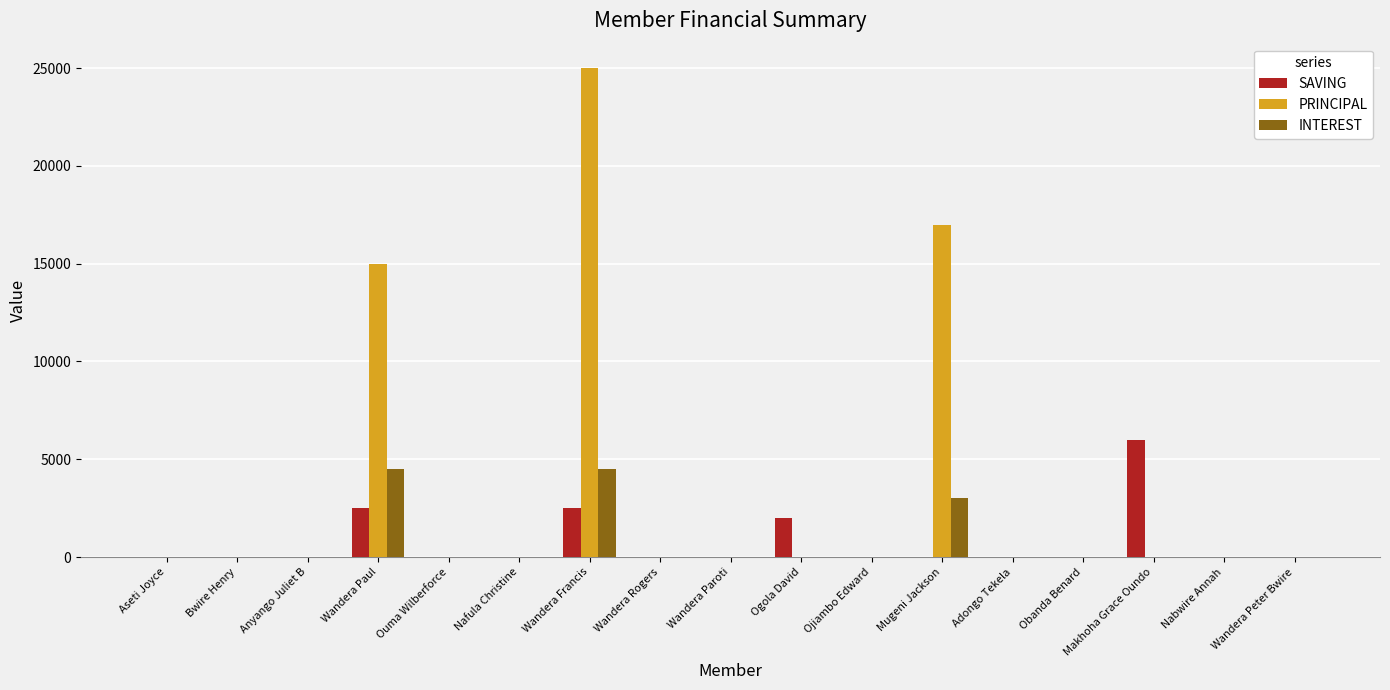

How many groups of bars are there?

17